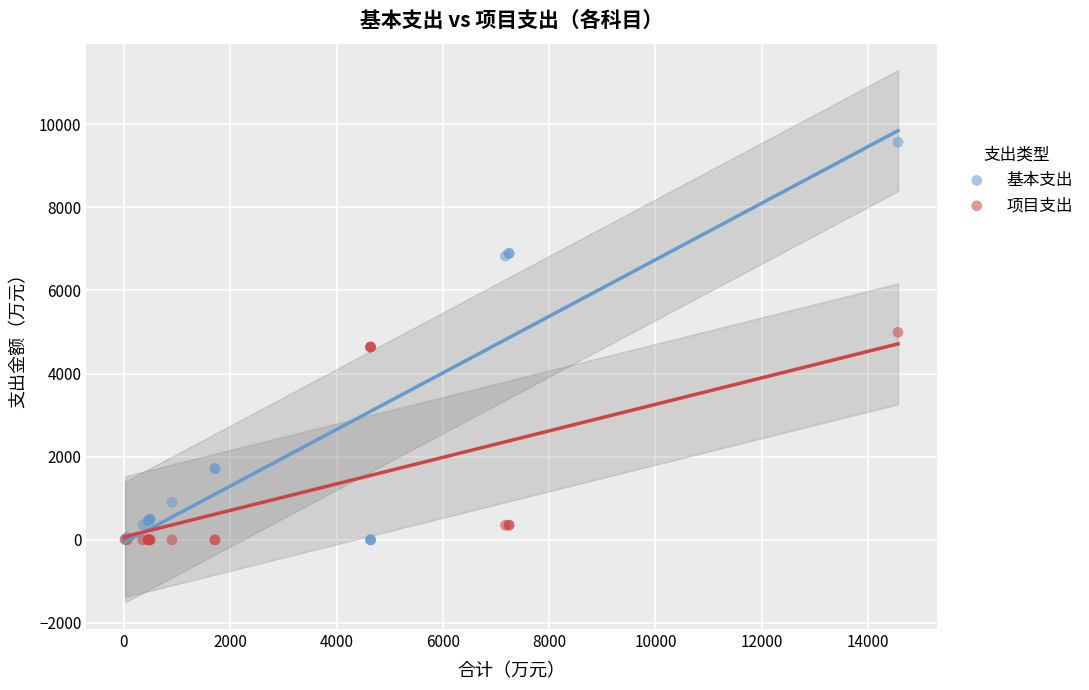

What is the X range (max minus min) for the scatter plot?

14538.2